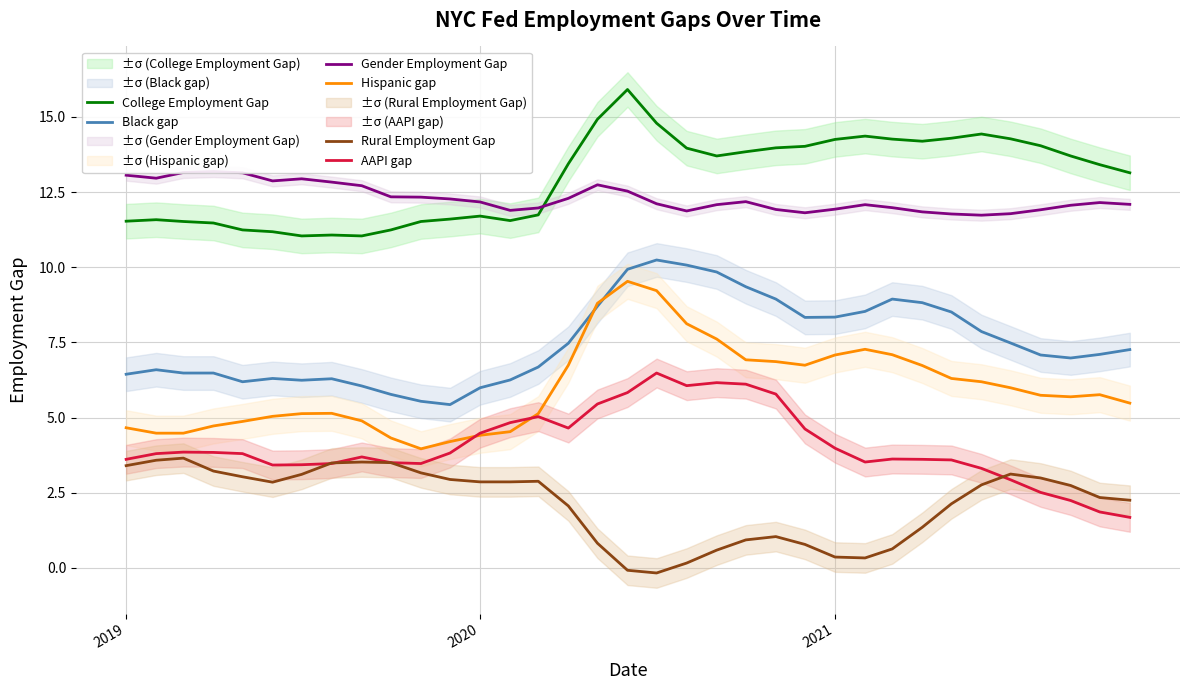

True or false: College Employment Gap and Black gap intersect in this chart.

False